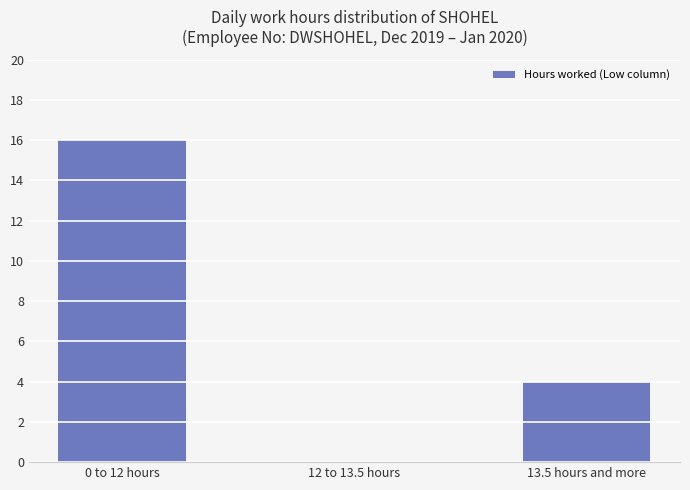

What is the maximum value shown in the chart?

16